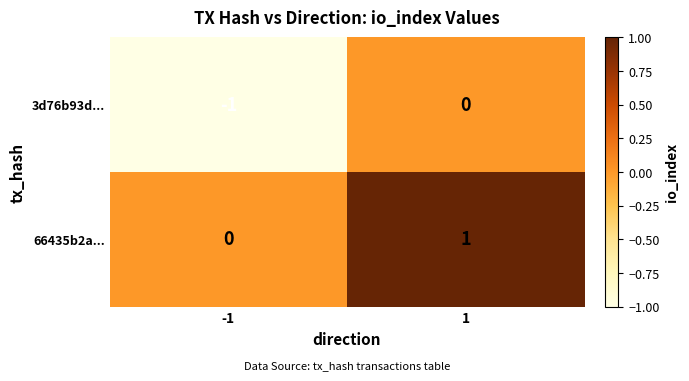

Which series has the largest total across all categories?

66435b2a...